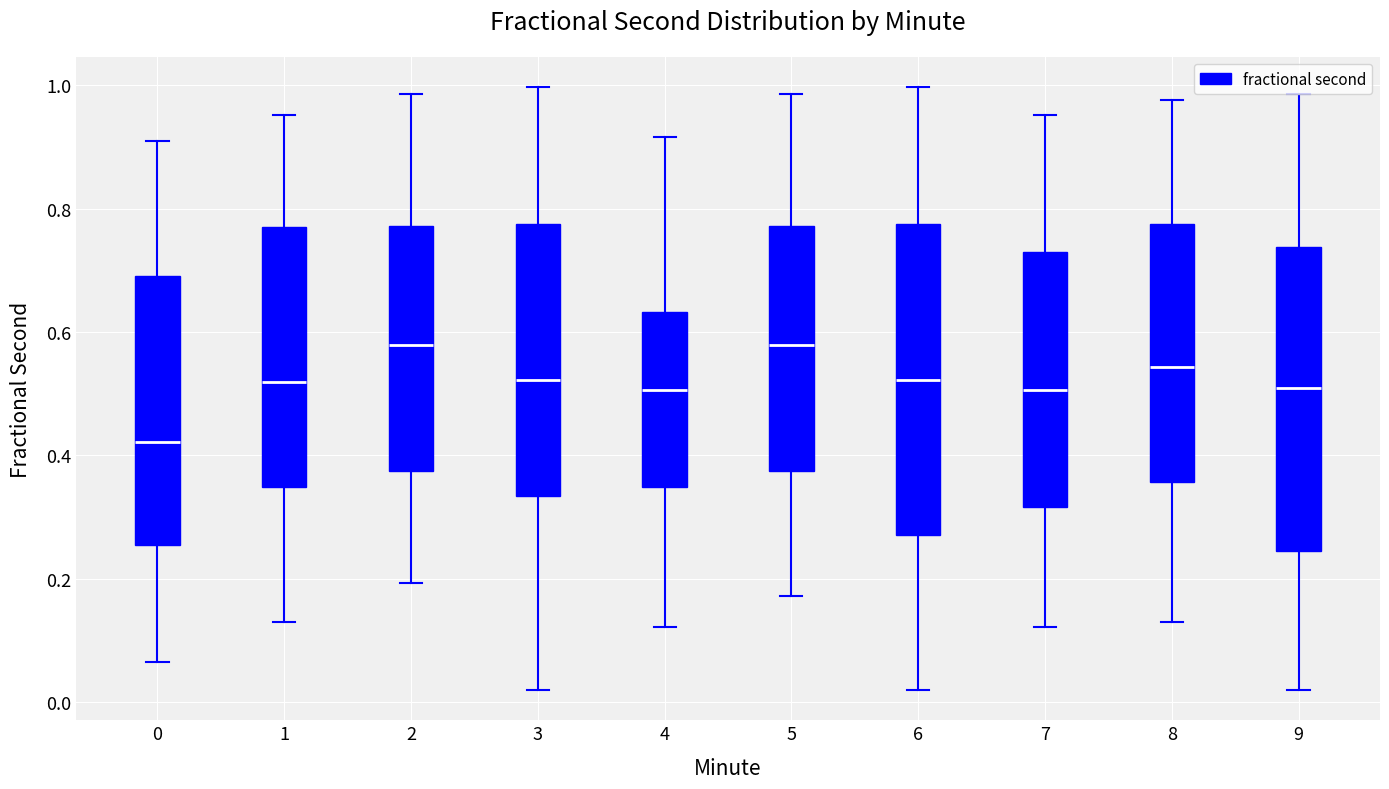

Where does the lower whisker of the box at x = 8 end on the y-axis? The values are not printed on the chart, so give them approximately, as read against the axis.

0.12